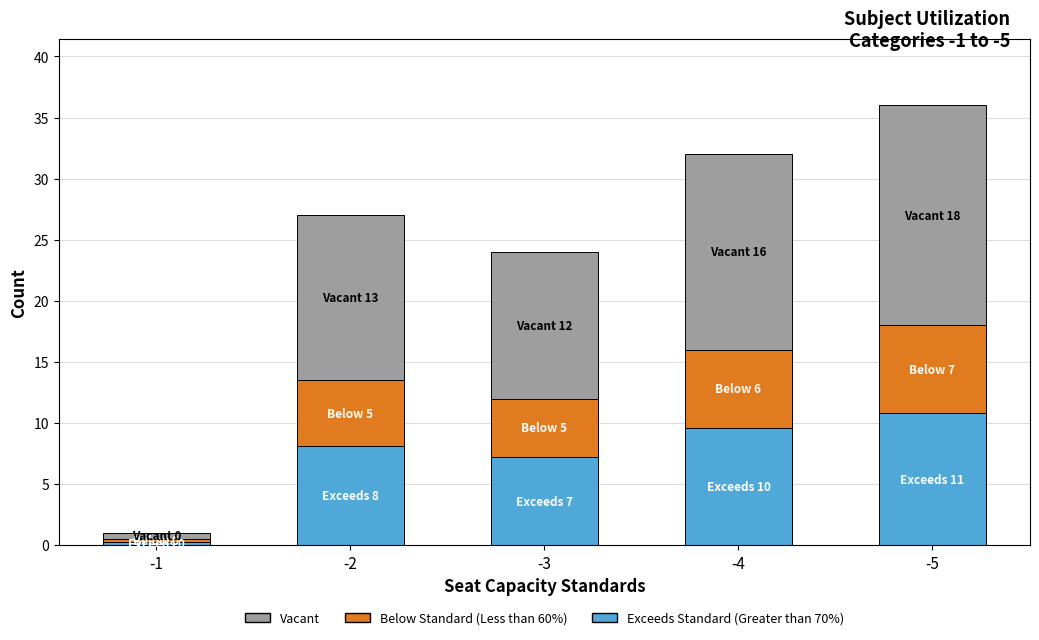

Reading left to right, list the values for the Exceeds Standard (Greater than 70%) series.

-1=0.3	-2=8.1	-3=7.2	-4=9.6	-5=10.8